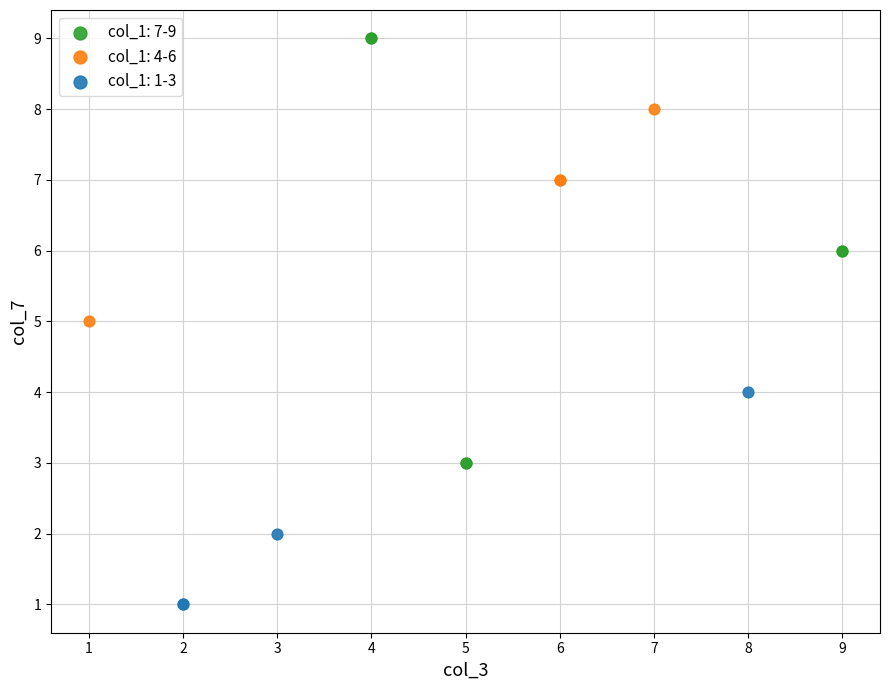

Which series contains the lowest Y value?

col_1: 1-3